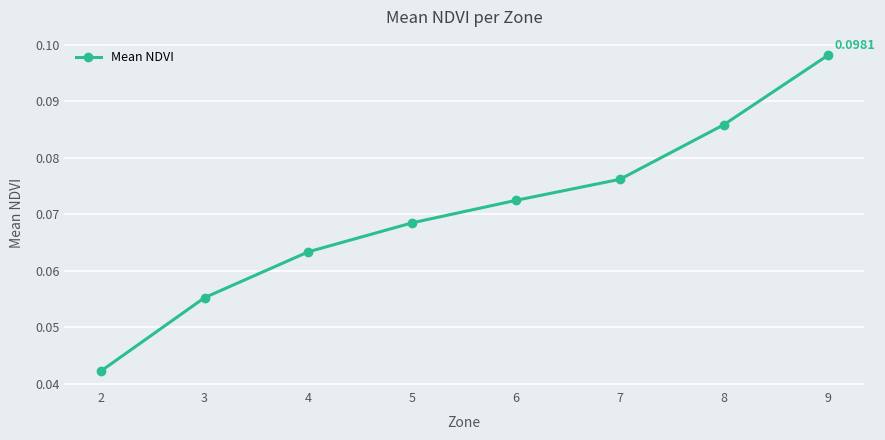

Where is the data nearest to the value 0?

2